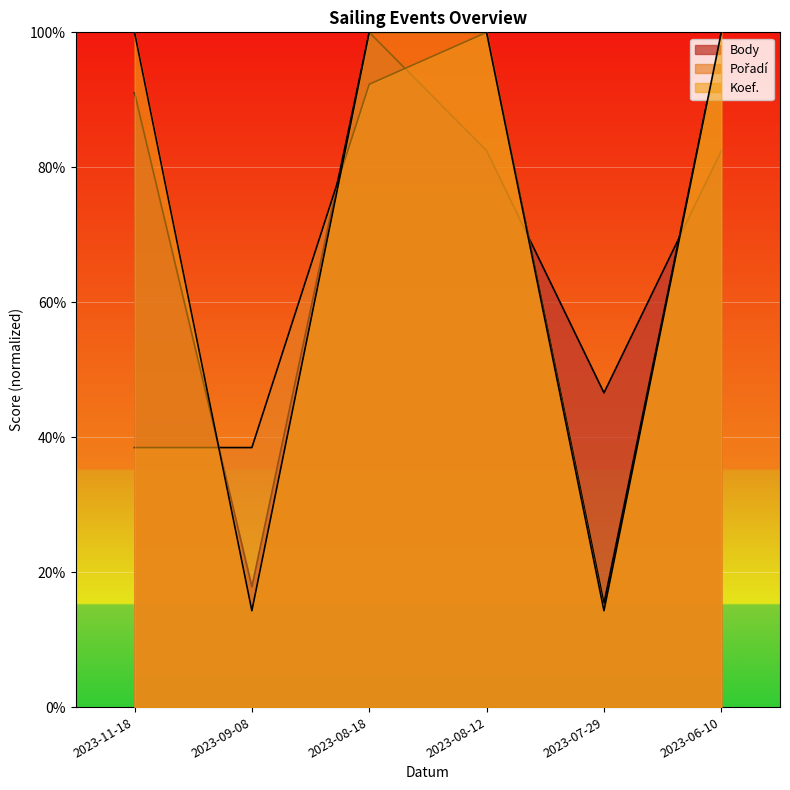

True or false: Body has a value of 64.9 at 2023-07-29.

False